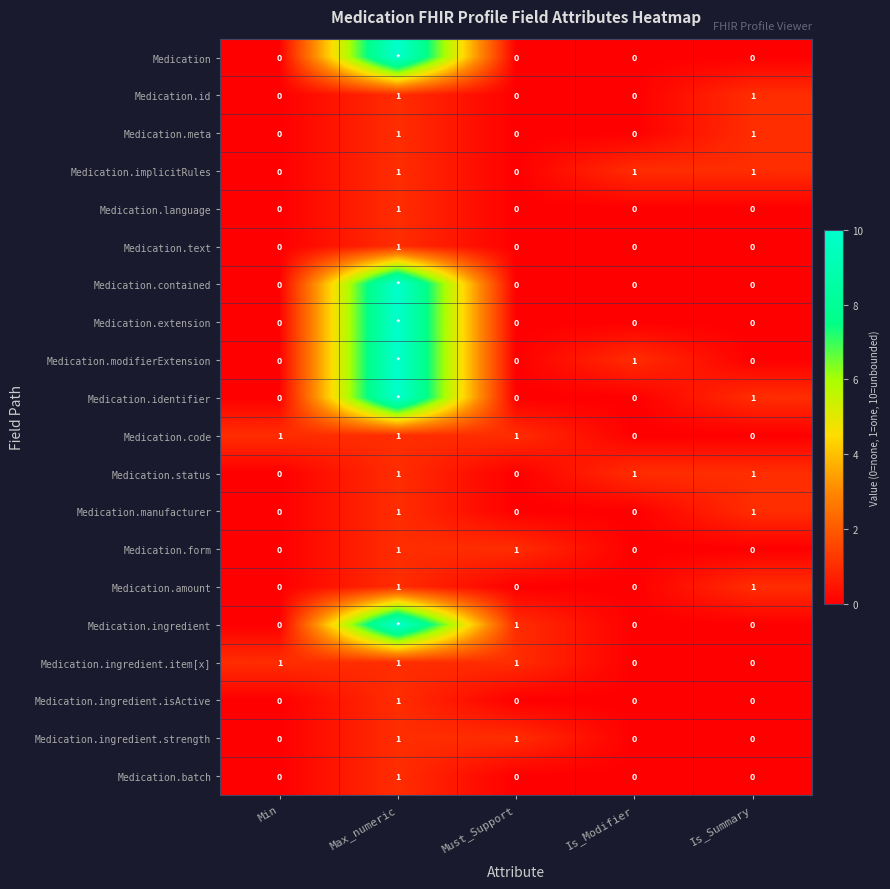

How many Medication.implicitRules values are between 0 and 1?

5